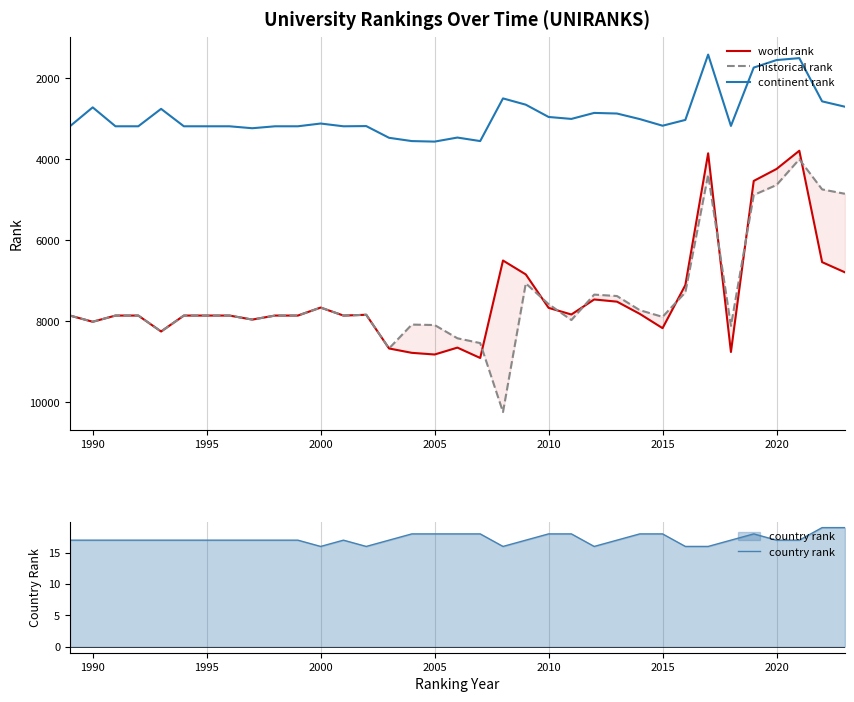

What is the difference between the world rank values at 2005 and 1990?

808.0